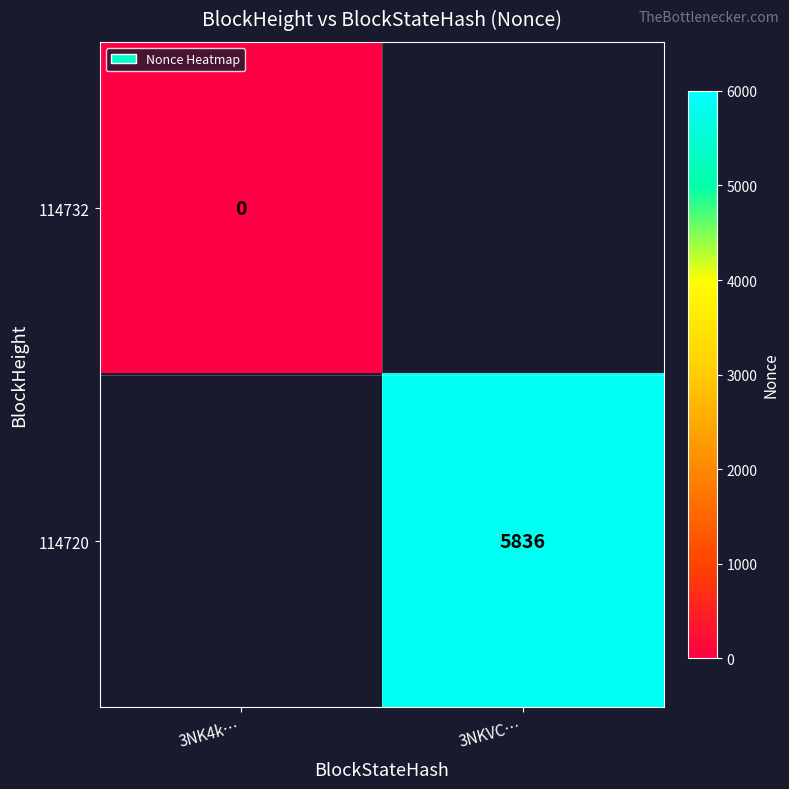

Which category has the lowest value across all series?

3NK4k…